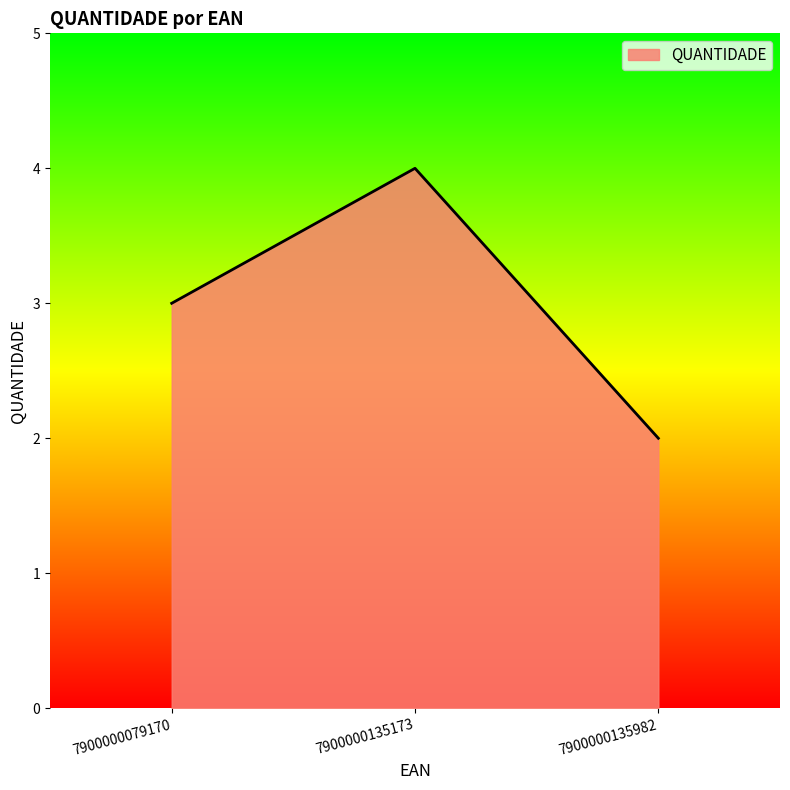

What is the smallest value displayed?

2